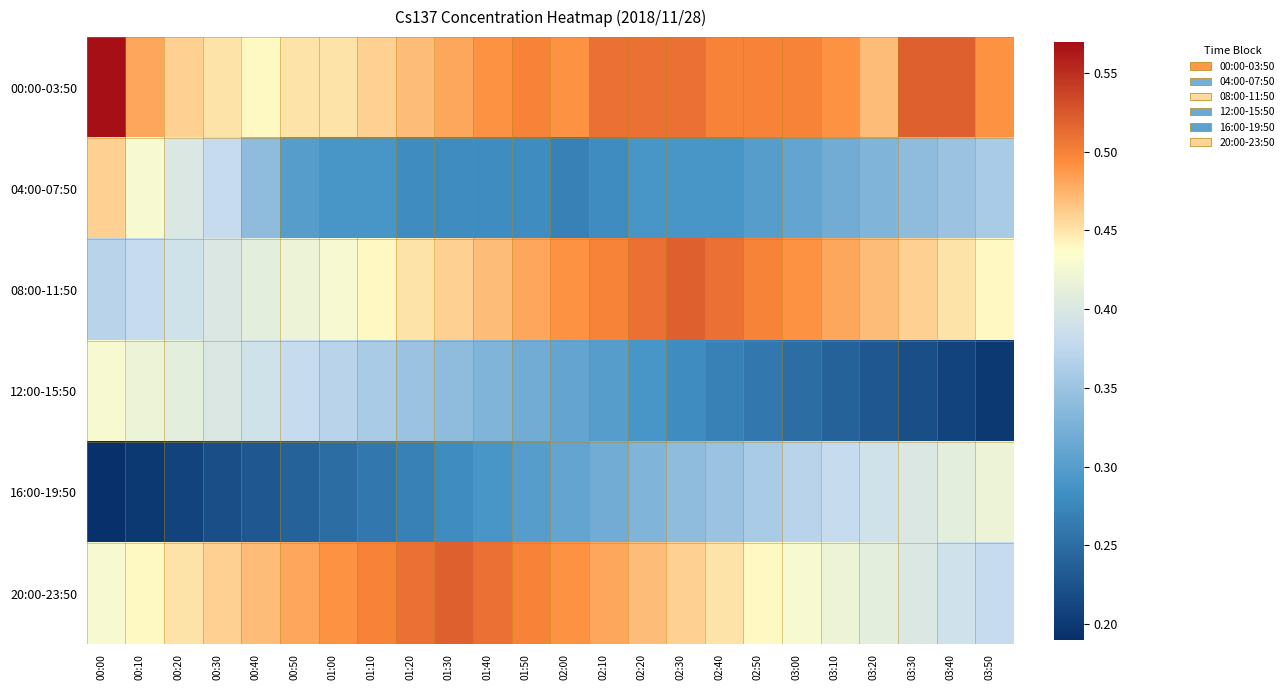

Reading right to left, what are all the values shown in this chart?

00:00-03:50: 03:50=0.5	03:40=0.5	03:30=0.5	03:20=0.5	03:10=0.5	03:00=0.5	02:50=0.5	02:40=0.5	02:30=0.5	02:20=0.5	02:10=0.5	02:00=0.5	01:50=0.5	01:40=0.5	01:30=0.5	01:20=0.5	01:10=0.5	01:00=0.5	00:50=0.5	00:40=0.4	00:30=0.5	00:20=0.5	00:10=0.5	00:00=0.6
04:00-07:50: 03:50=0.4	03:40=0.3	03:30=0.3	03:20=0.3	03:10=0.3	03:00=0.3	02:50=0.3	02:40=0.3	02:30=0.3	02:20=0.3	02:10=0.3	02:00=0.3	01:50=0.3	01:40=0.3	01:30=0.3	01:20=0.3	01:10=0.3	01:00=0.3	00:50=0.3	00:40=0.3	00:30=0.4	00:20=0.4	00:10=0.4	00:00=0.5
08:00-11:50: 03:50=0.4	03:40=0.5	03:30=0.5	03:20=0.5	03:10=0.5	03:00=0.5	02:50=0.5	02:40=0.5	02:30=0.5	02:20=0.5	02:10=0.5	02:00=0.5	01:50=0.5	01:40=0.5	01:30=0.5	01:20=0.5	01:10=0.4	01:00=0.4	00:50=0.4	00:40=0.4	00:30=0.4	00:20=0.4	00:10=0.4	00:00=0.4
12:00-15:50: 03:50=0.2	03:40=0.2	03:30=0.2	03:20=0.2	03:10=0.2	03:00=0.2	02:50=0.3	02:40=0.3	02:30=0.3	02:20=0.3	02:10=0.3	02:00=0.3	01:50=0.3	01:40=0.3	01:30=0.3	01:20=0.3	01:10=0.4	01:00=0.4	00:50=0.4	00:40=0.4	00:30=0.4	00:20=0.4	00:10=0.4	00:00=0.4
16:00-19:50: 03:50=0.4	03:40=0.4	03:30=0.4	03:20=0.4	03:10=0.4	03:00=0.4	02:50=0.4	02:40=0.3	02:30=0.3	02:20=0.3	02:10=0.3	02:00=0.3	01:50=0.3	01:40=0.3	01:30=0.3	01:20=0.3	01:10=0.3	01:00=0.2	00:50=0.2	00:40=0.2	00:30=0.2	00:20=0.2	00:10=0.2	00:00=0.2
20:00-23:50: 03:50=0.4	03:40=0.4	03:30=0.4	03:20=0.4	03:10=0.4	03:00=0.4	02:50=0.4	02:40=0.5	02:30=0.5	02:20=0.5	02:10=0.5	02:00=0.5	01:50=0.5	01:40=0.5	01:30=0.5	01:20=0.5	01:10=0.5	01:00=0.5	00:50=0.5	00:40=0.5	00:30=0.5	00:20=0.5	00:10=0.4	00:00=0.4